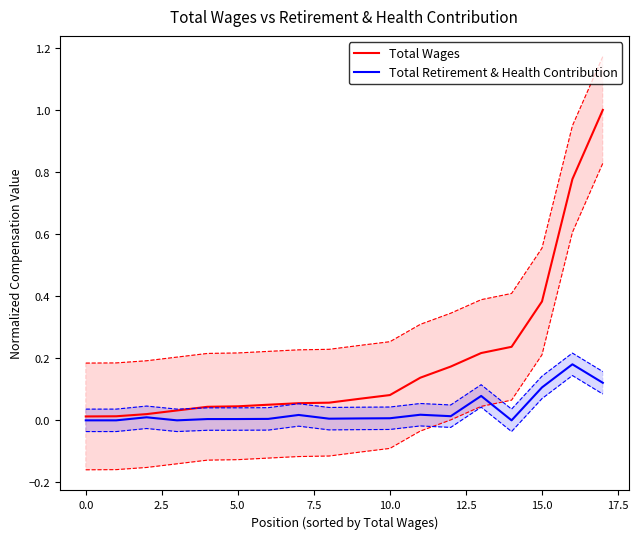

What is the greatest value displayed?

1.0